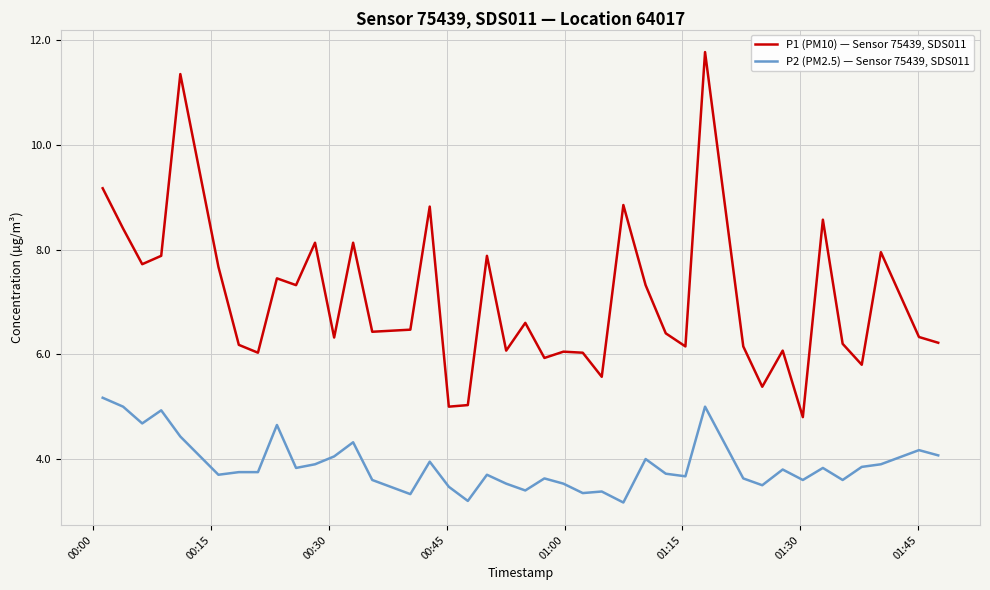

What is the minimum value for P1 (PM10) — Sensor 75439, SDS011?

4.8